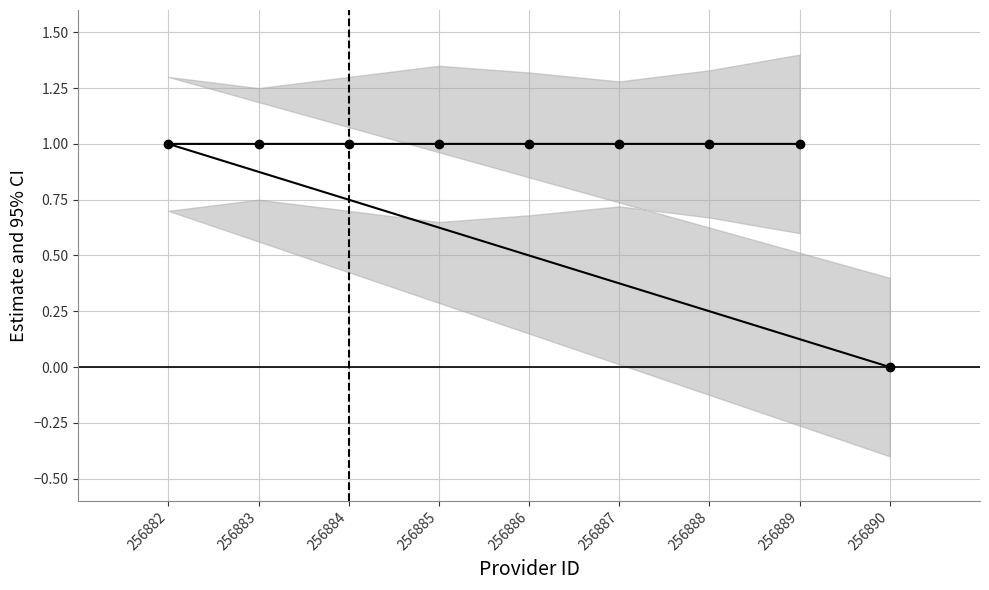

What is the difference between the maximum and minimum values?

1